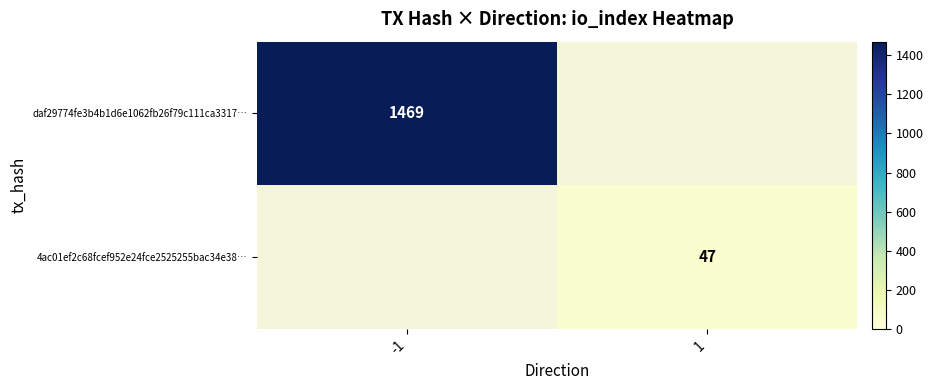

The value of 4ac01ef2c68fcef952e24fce2525255bac34e38… at 1 is 47. True or false?

True